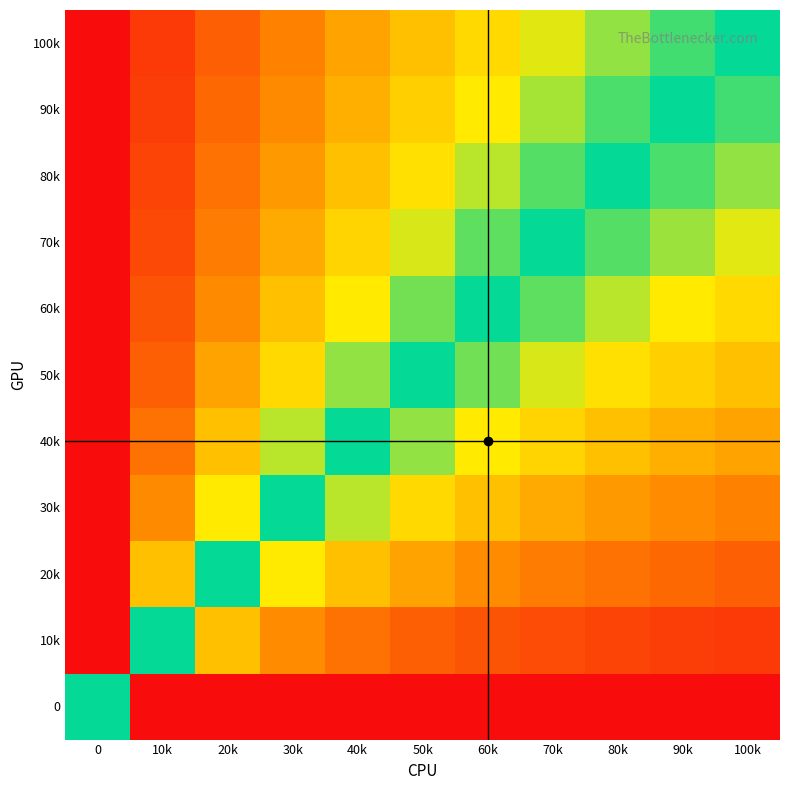

How many distinct data groups are displayed?

11